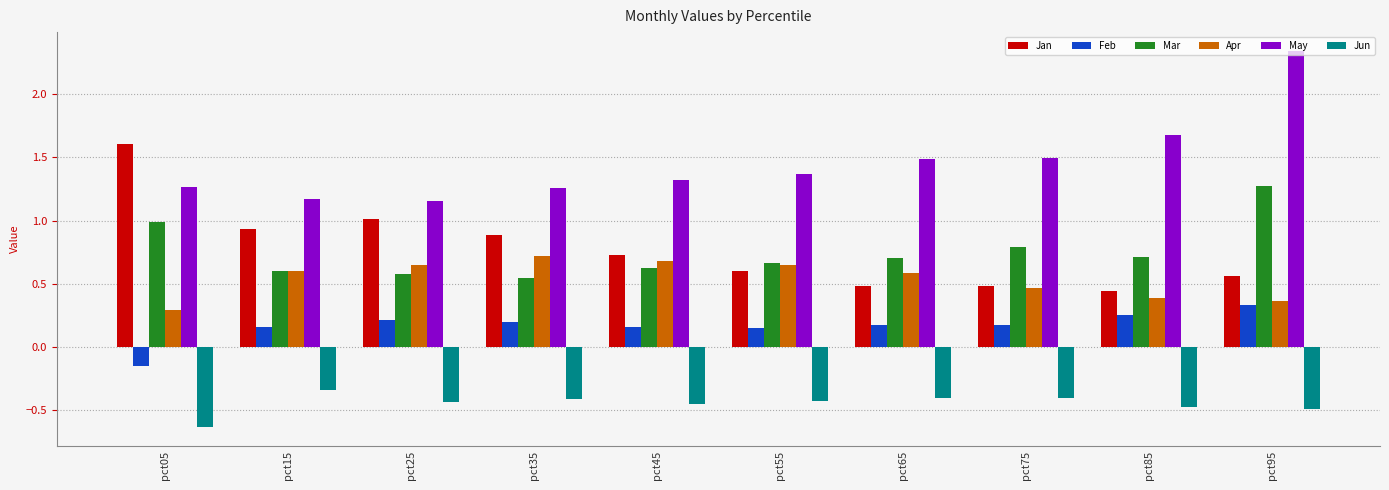

What is the sum of all Jun values?

-4.5